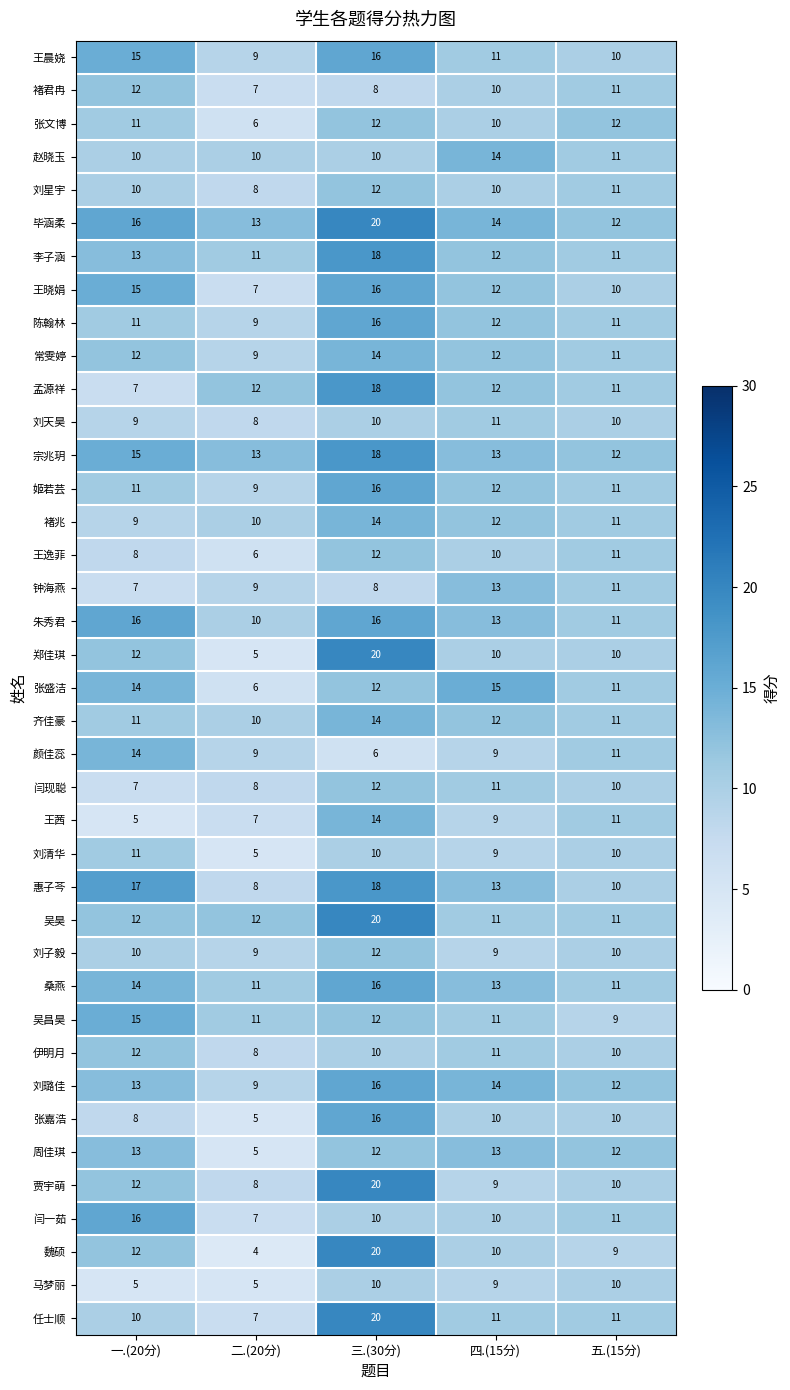

At how many categories does at least one series exceed 6?

5